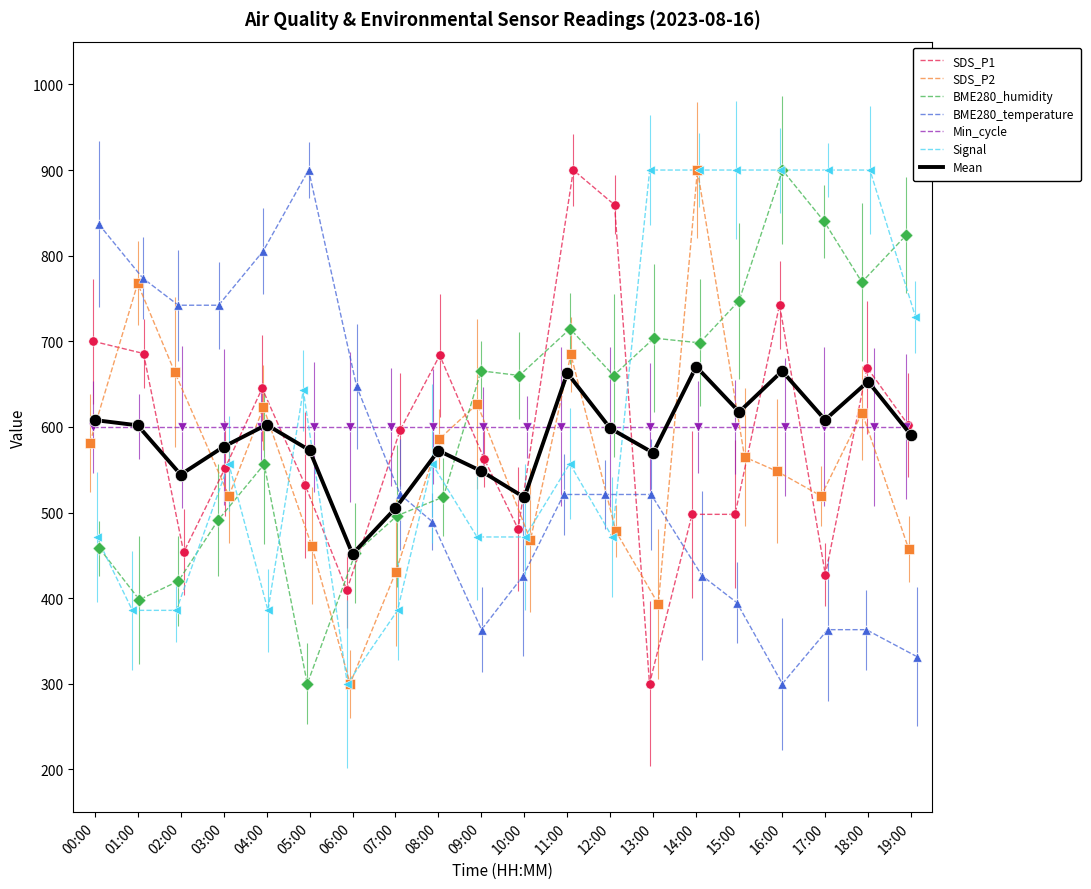

Which series has the largest Y range (max minus min)?

SDS_P1